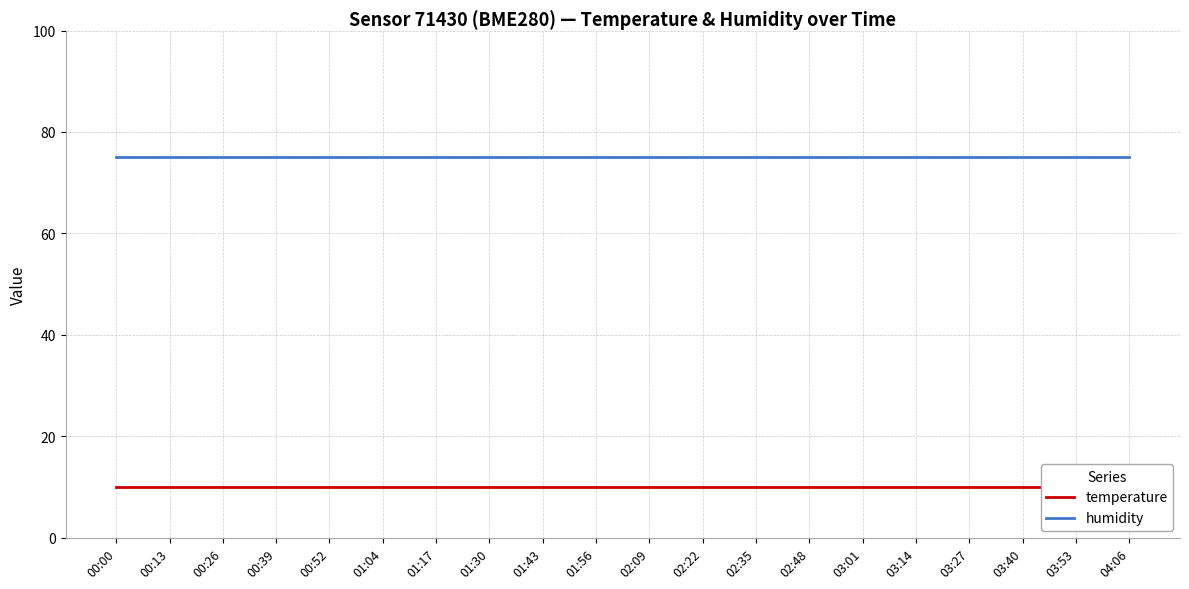

At which category is the sum across all series the highest?

00:00